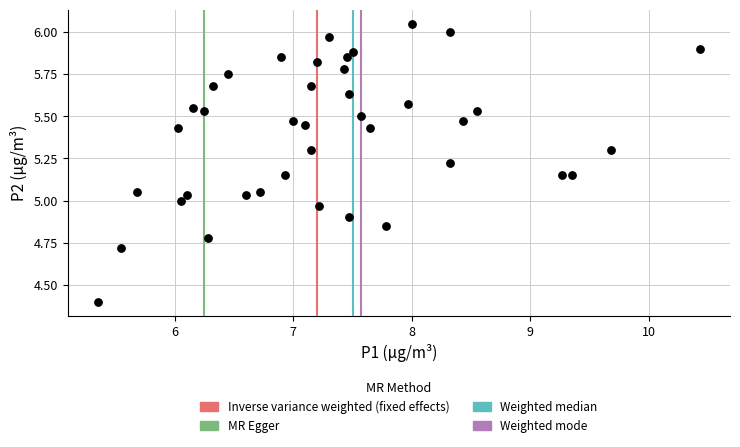

What is the range of X values (max minus min)?

5.1